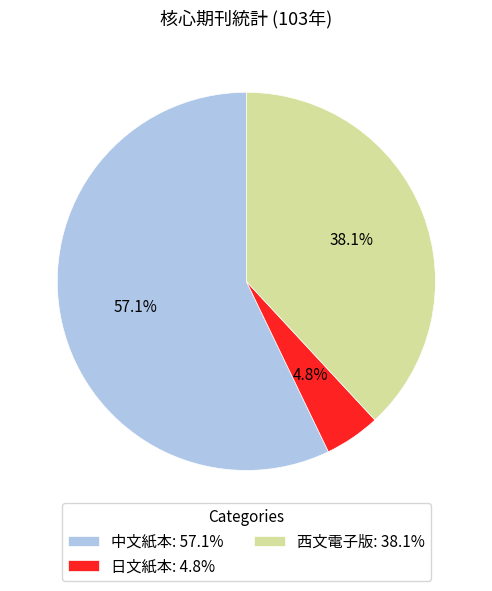

To the nearest percent, what is the difference between the 西文電子版 and 中文紙本 slice percentages?

19%